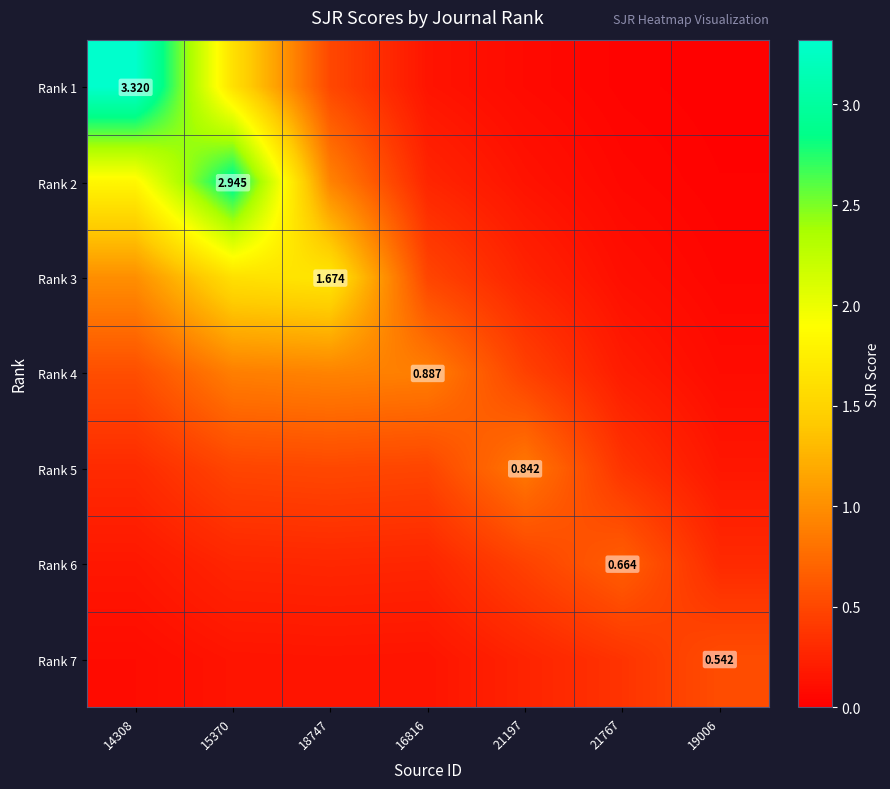

Is the value of Rank 3 at 16816 greater than the value of Rank 5 at 19006?

Yes